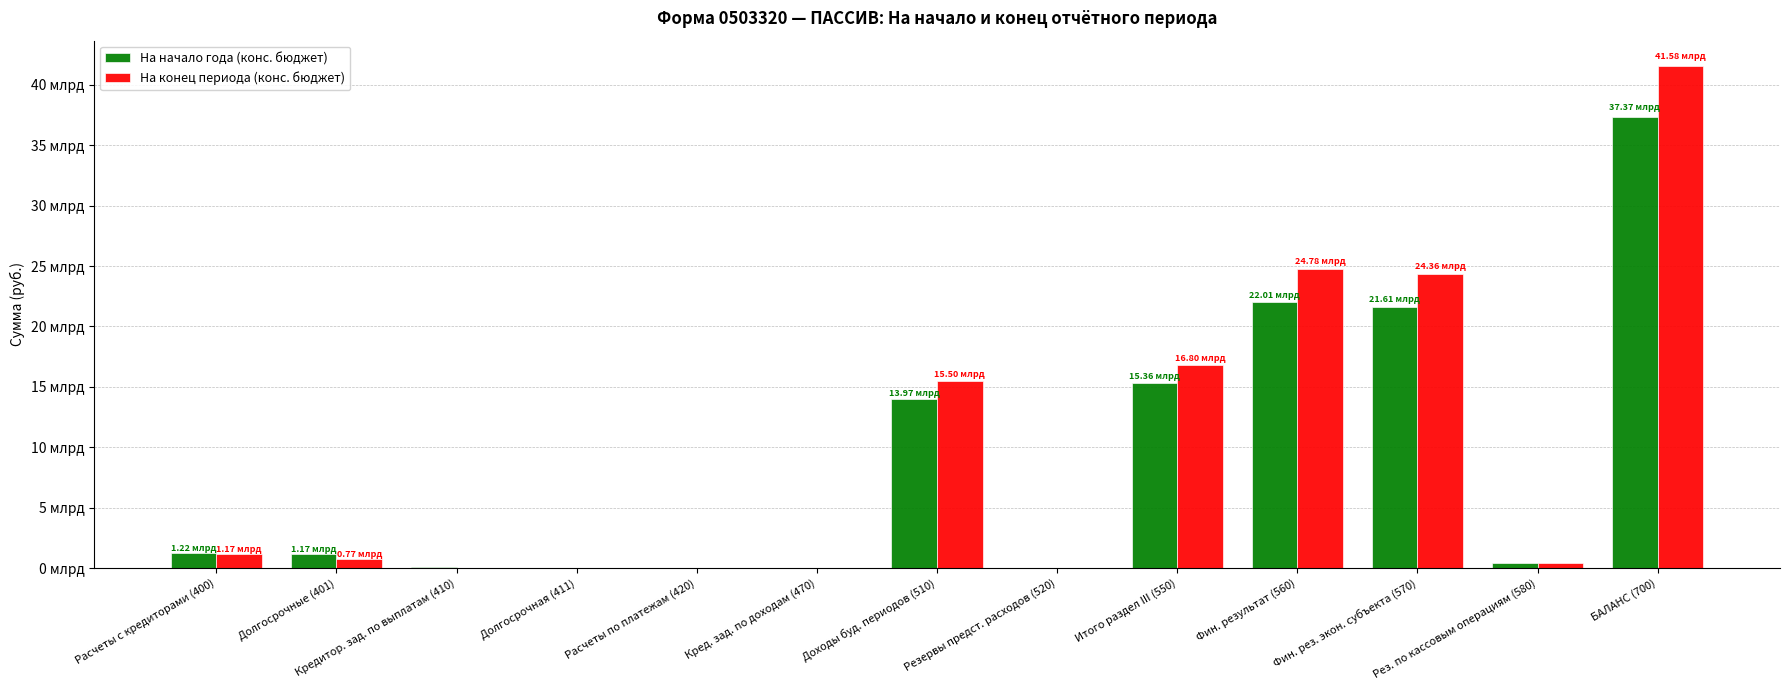

What is the average value of the На конец периода (конс. бюджет) series?

9653960701.2